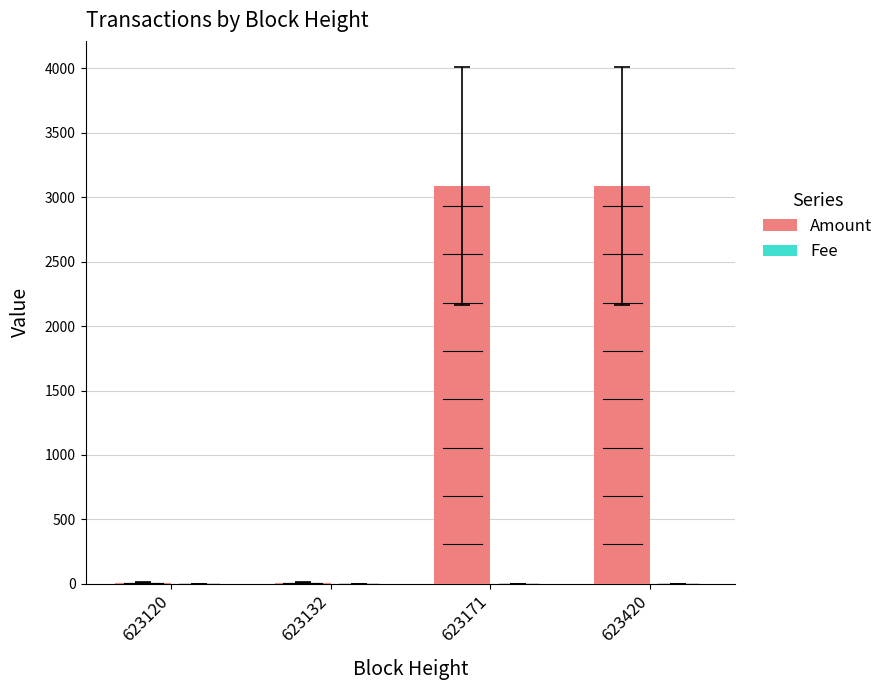

Which series has the largest total across all categories?

Amount